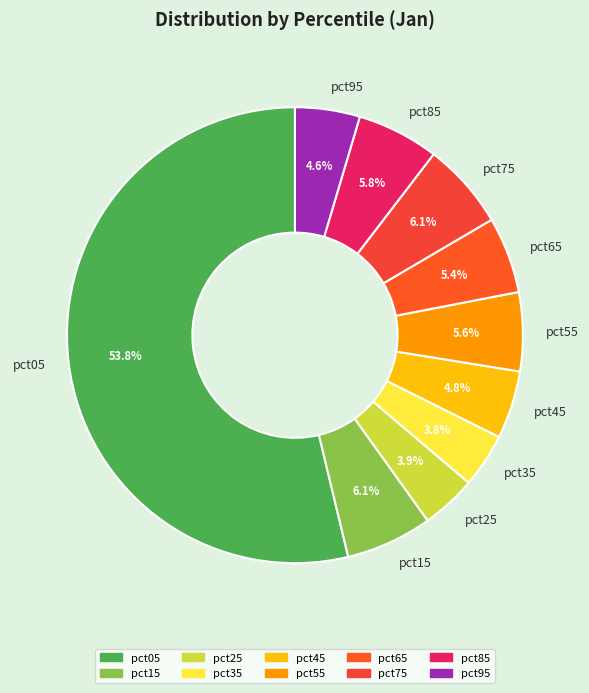

To the nearest percent, what is the average slice percentage?

10%